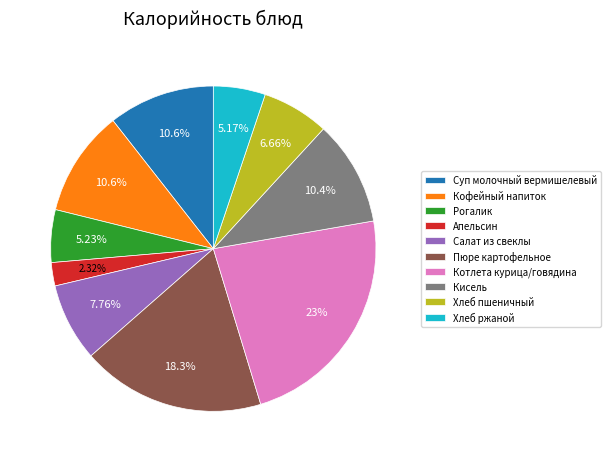

Count the number of slices in the pie.

10